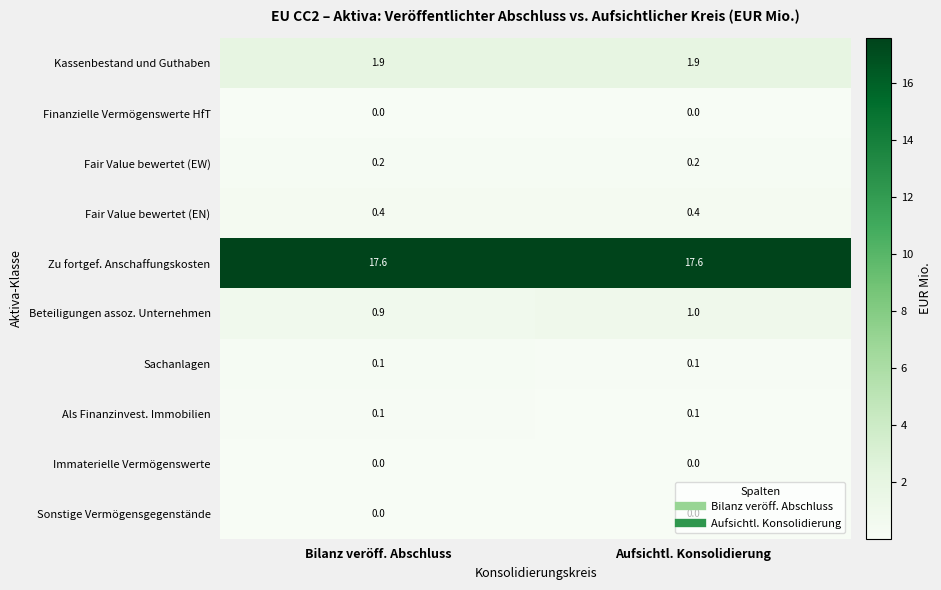

The Fair Value bewertet (EN) series shows 0.1 at Aufsichtl. Konsolidierung. True or false?

False